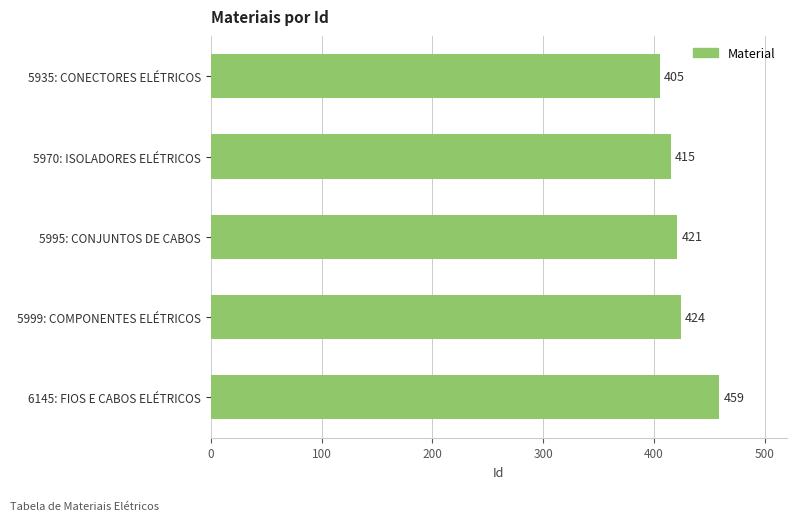

Reading top to bottom, list all the values displayed in this chart.

405	415	421	424	459